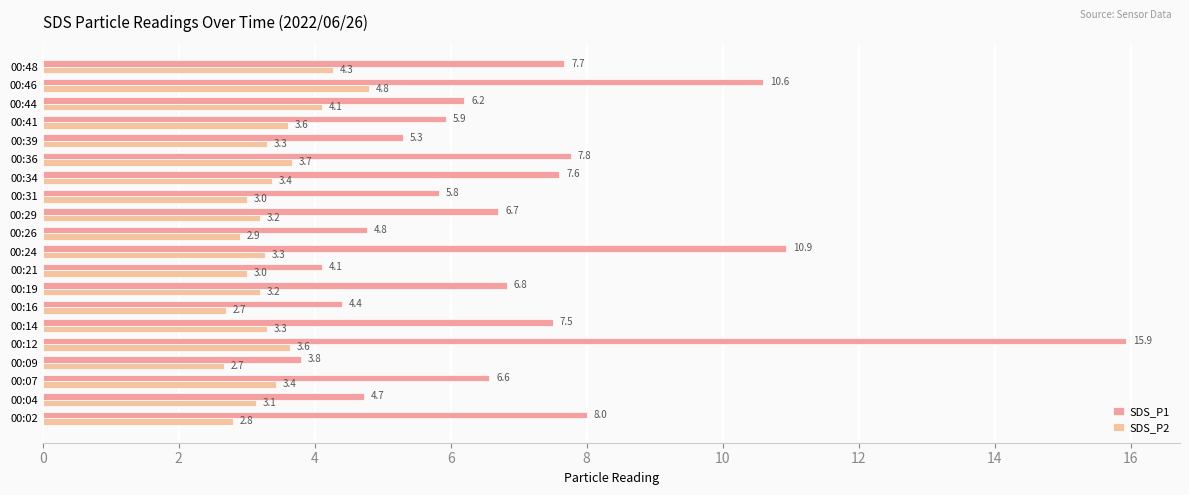

Count the number of categories in the chart.

20